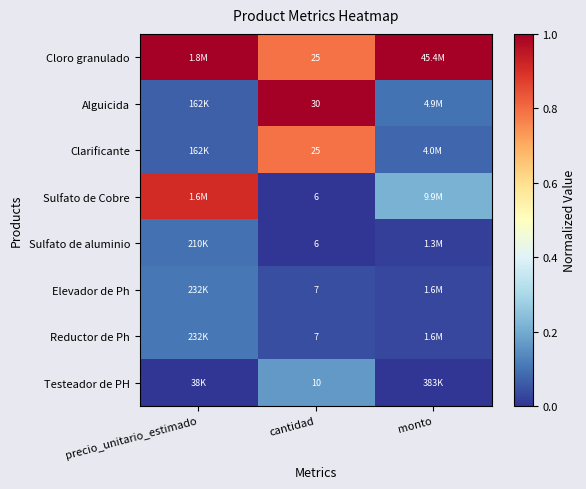

Between monto and precio_unitario_estimado, which is larger?

monto